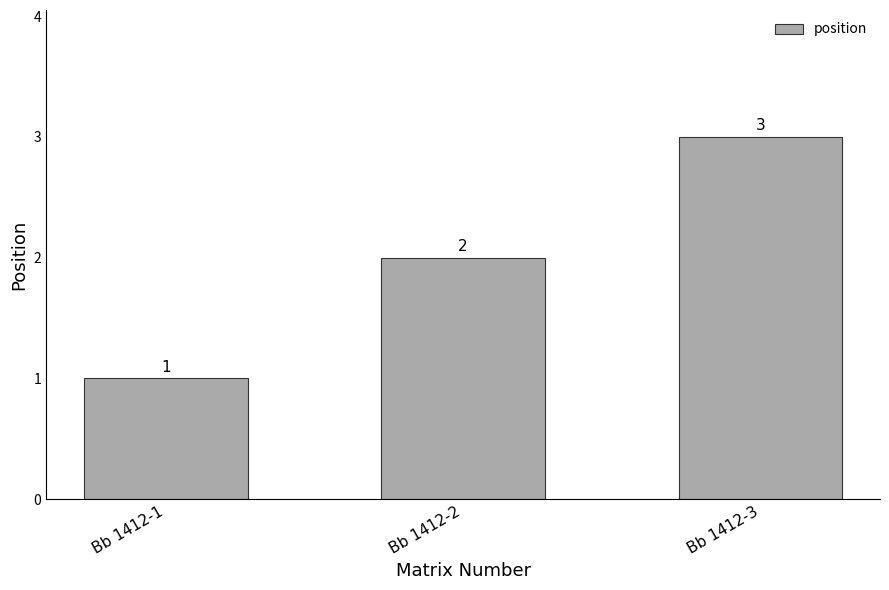

What is the average value?

2